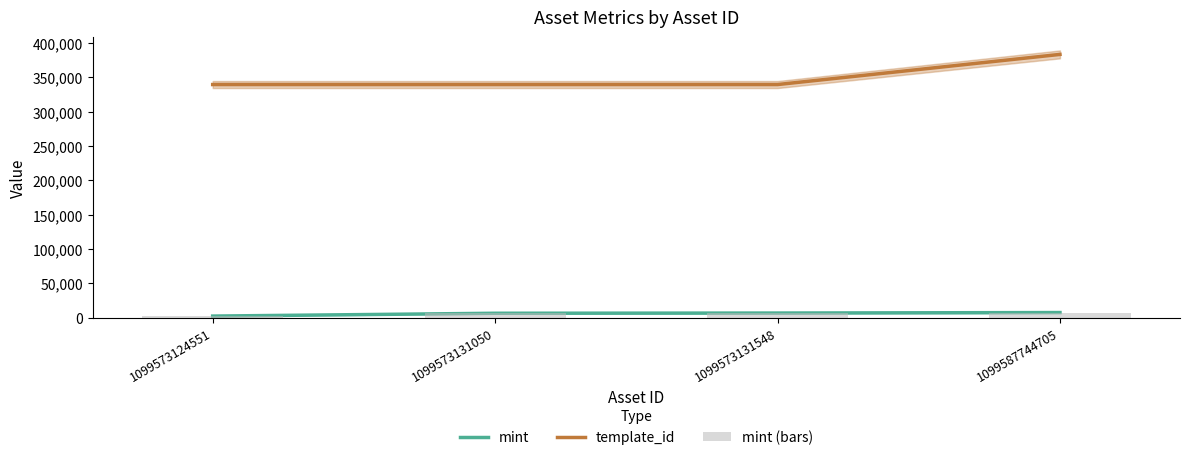

At how many categories does at least one series exceed 199584?

4